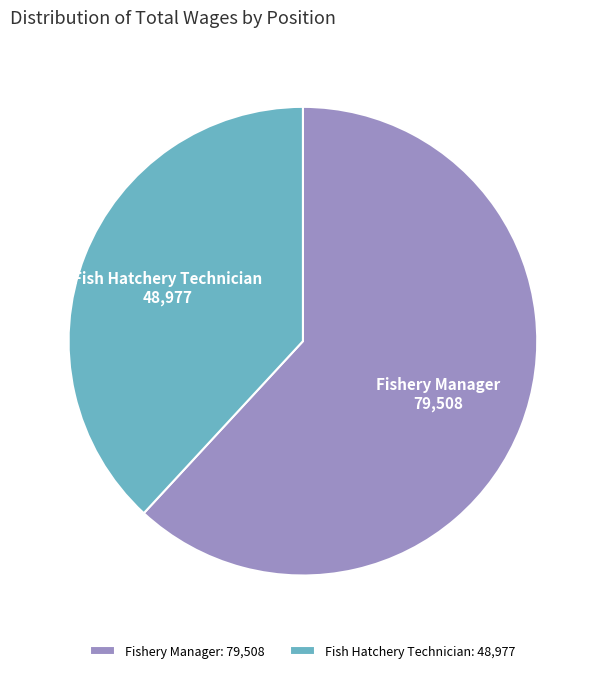

What is the smallest slice in the pie chart?

Fish Hatchery Technician